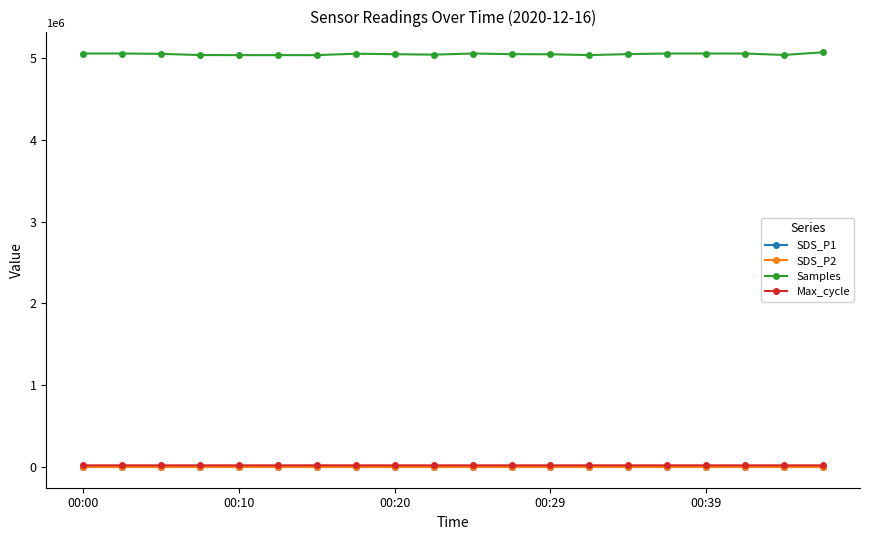

Which series has the largest range (max minus min)?

Samples